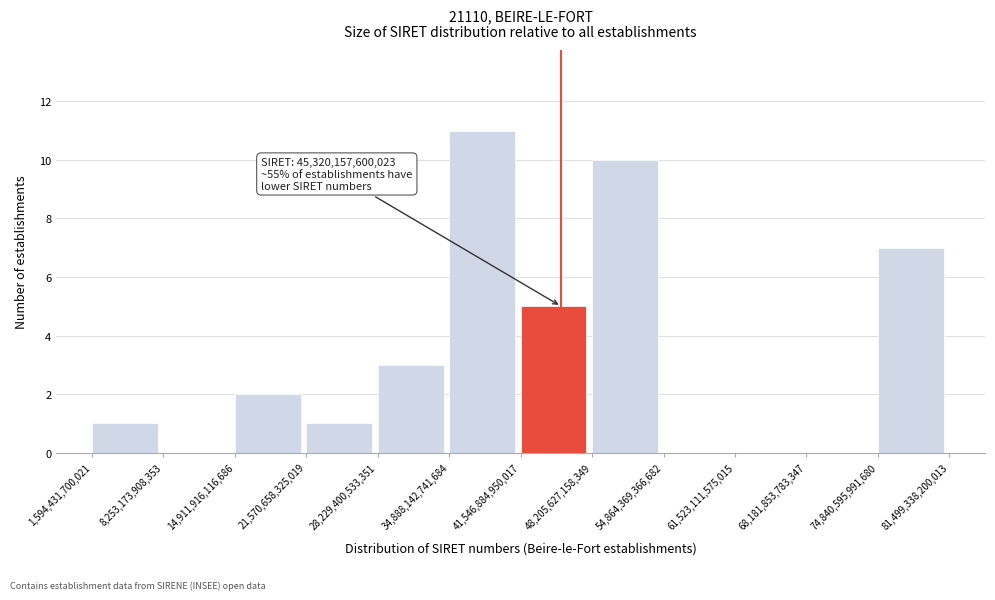

Over which range of the x-axis is the bar tallest?

34,888,142,741,684 to 41,546,884,950,017